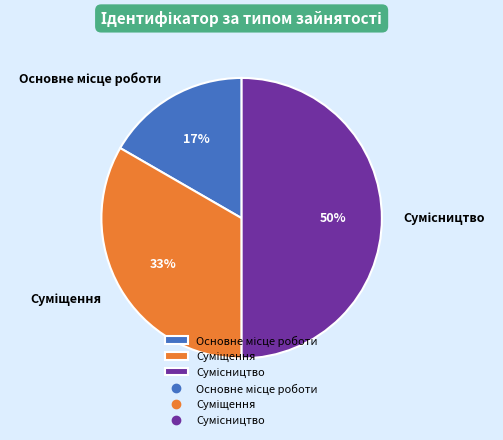

To the nearest percent, what is the difference between the largest and smallest slice percentages?

33%